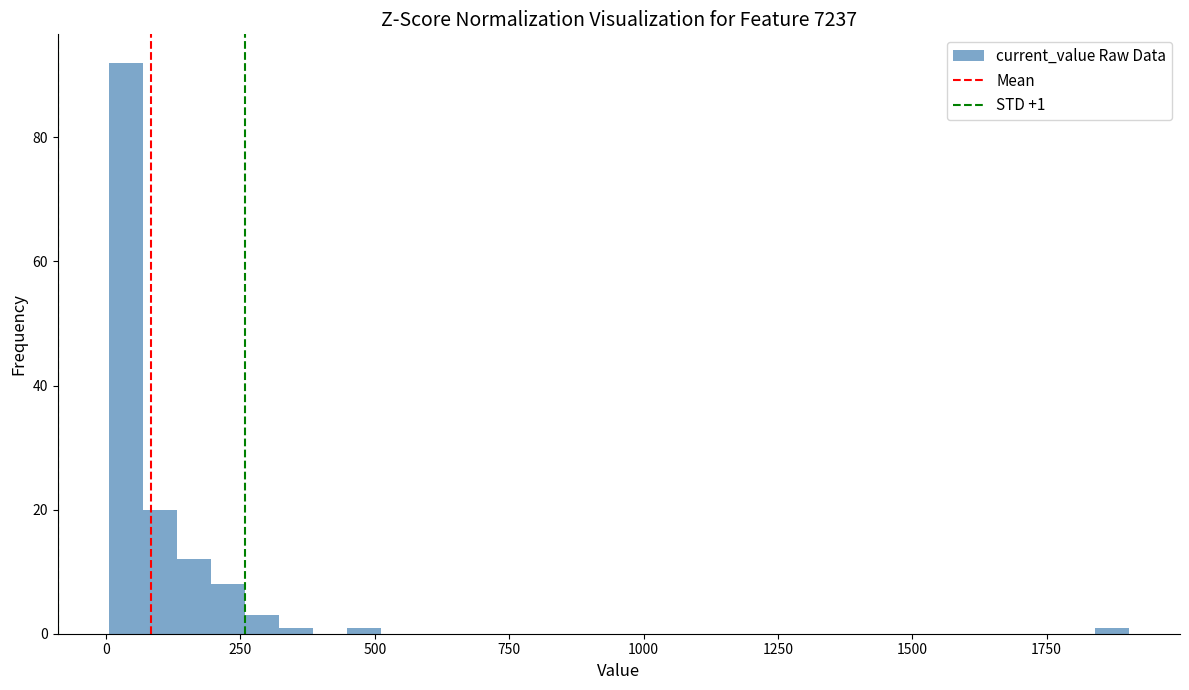

Read against the x-axis, roughly where is the centre of the tallest bar?

50